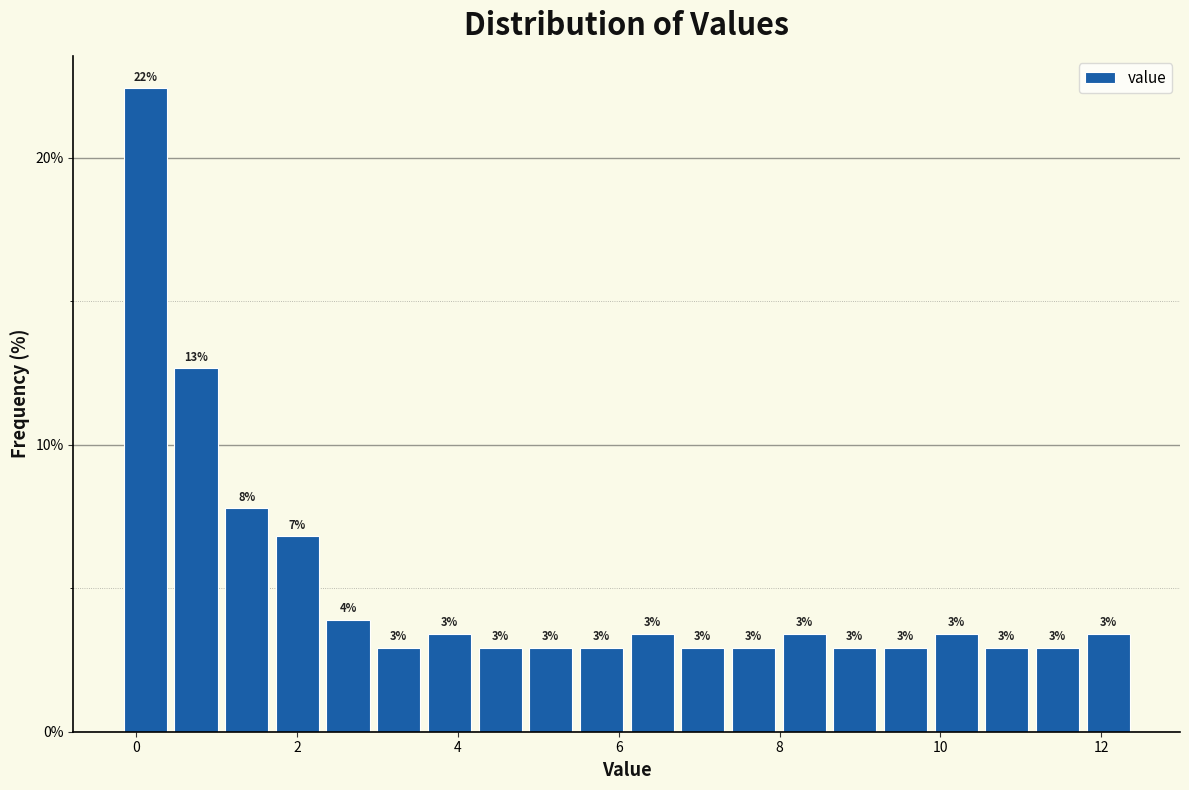

Read against the x-axis, roughly where is the centre of the tallest bar?

0.2